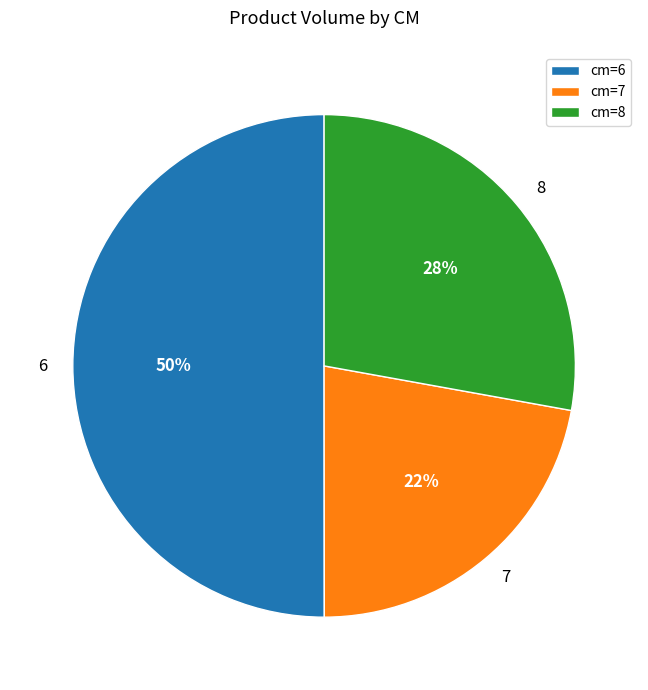

How many segments does this pie chart have?

3